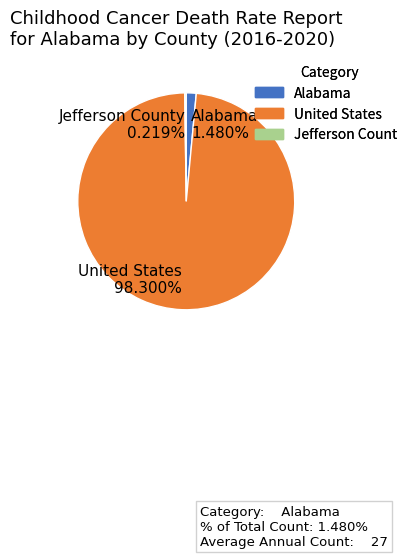

Does United States account for over 50% of the chart?

Yes